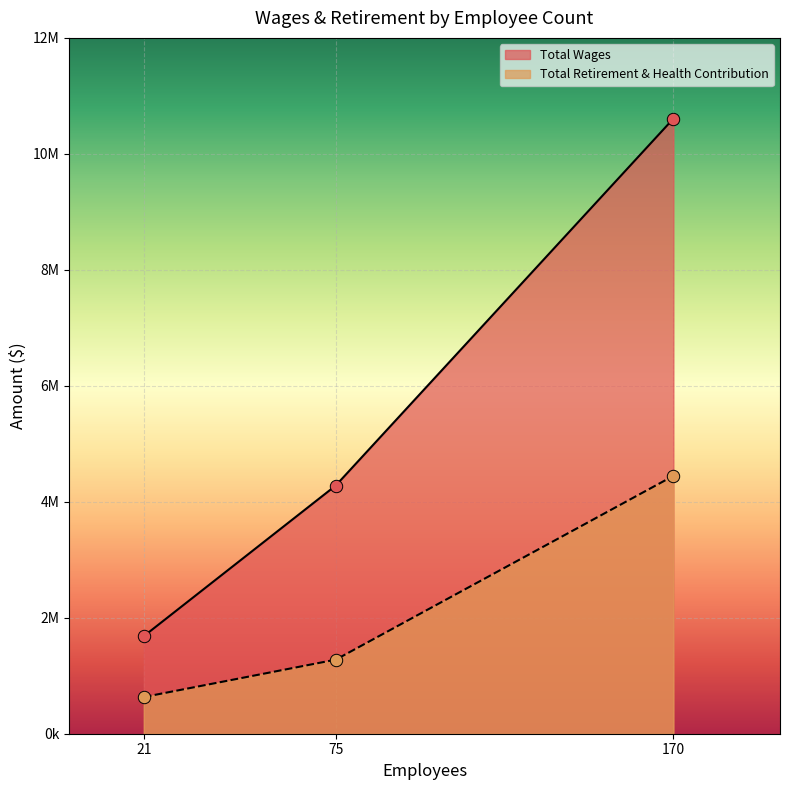

Is the value of Total Wages at 21 greater than the value of Total Retirement & Health Contribution at 75?

Yes